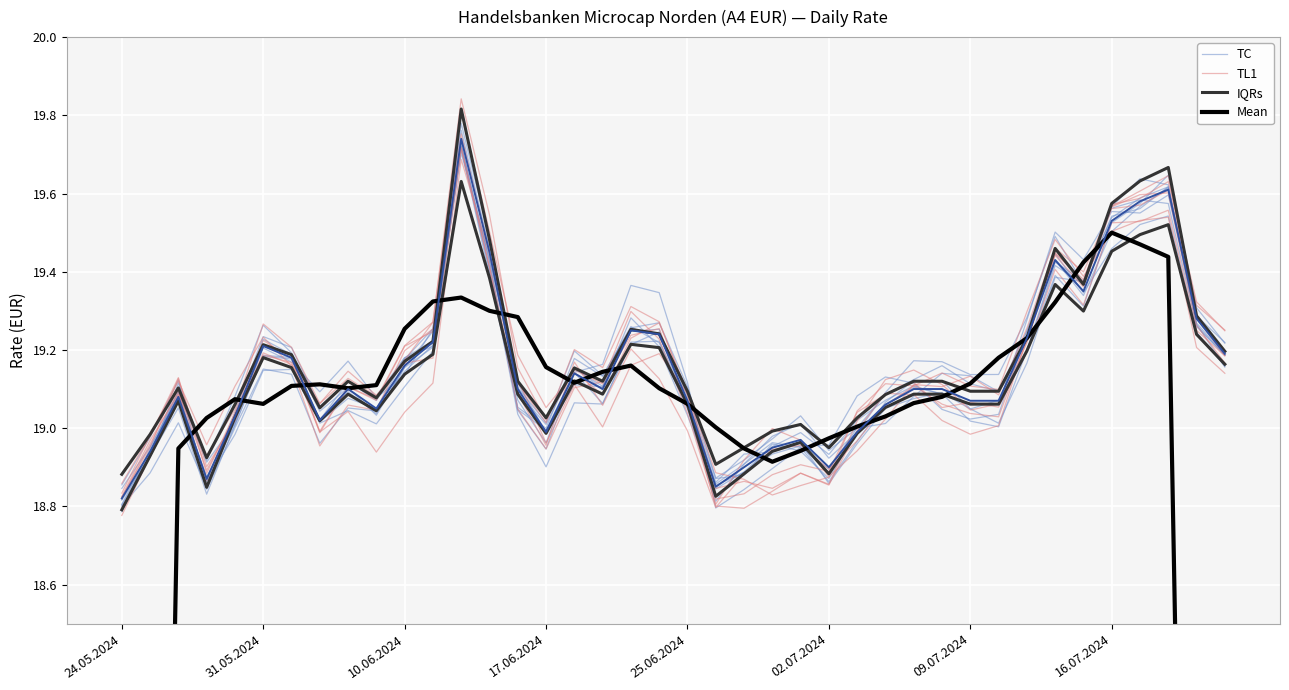

Does the chart display data point markers on the line(s)?

No